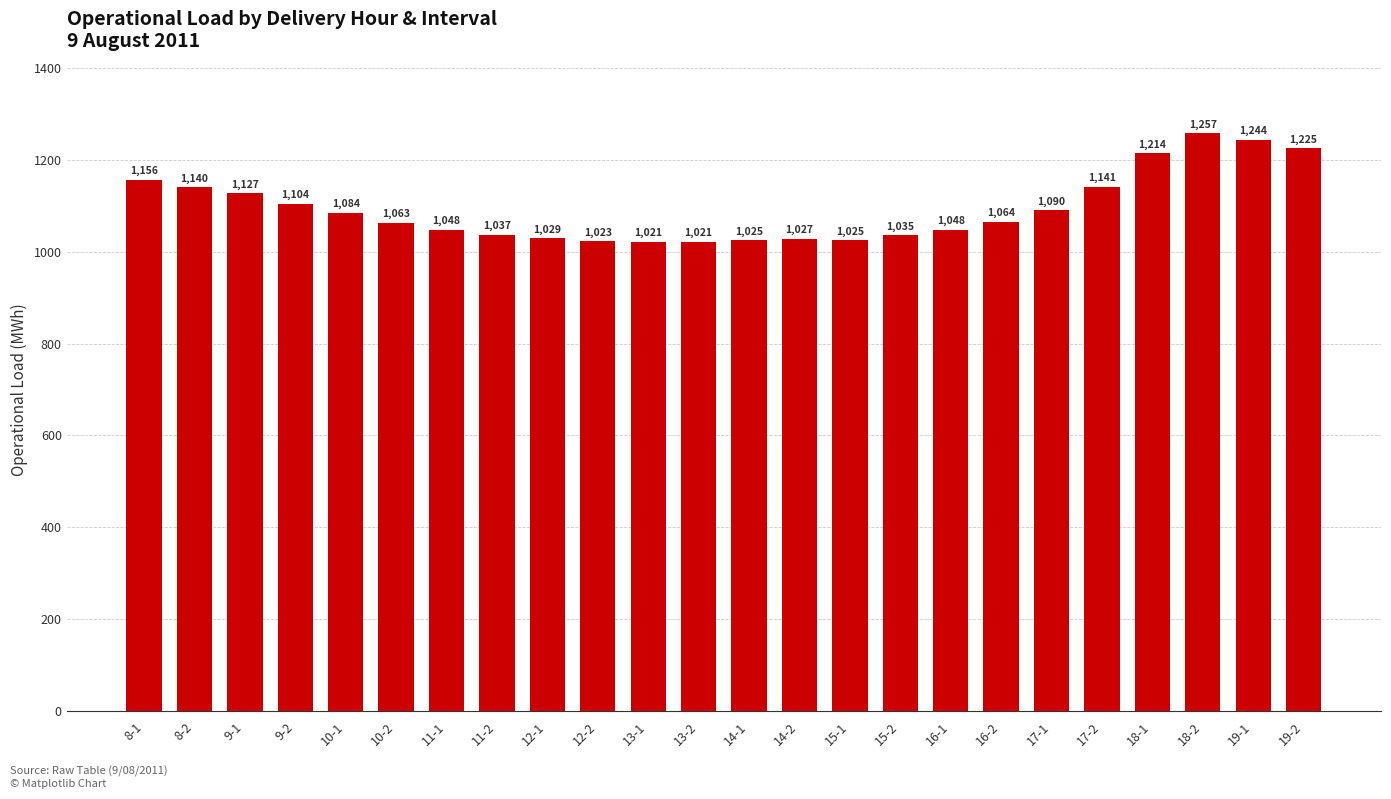

What is the smallest value displayed?

1020.7